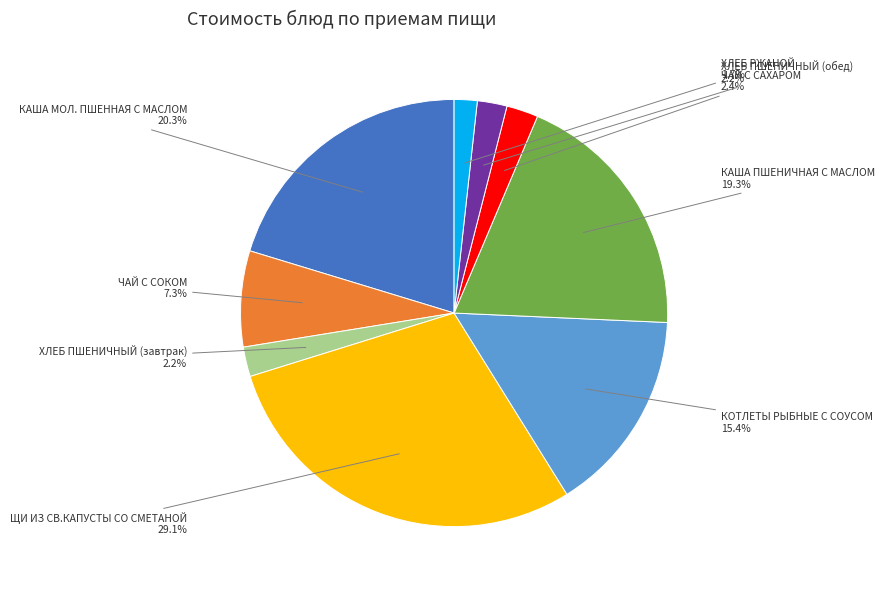

What portion of the pie excludes ХЛЕБ РЖАНОЙ?

98.3%